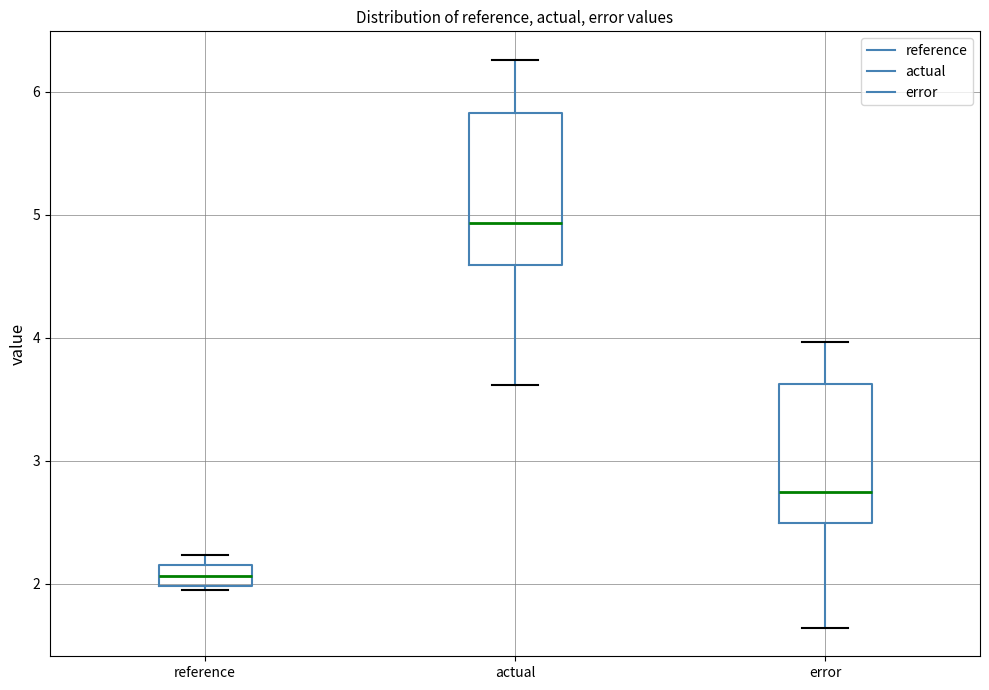

Which box is the tallest, from its lower edge to its upper edge?

actual